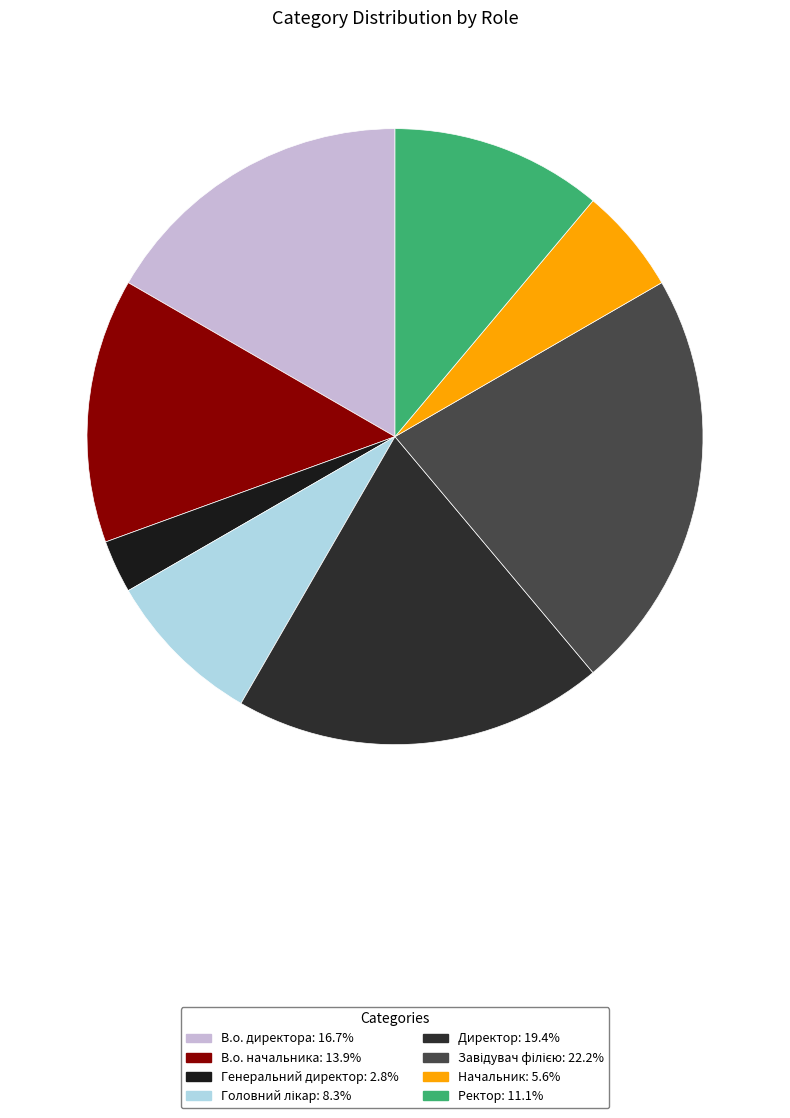

What percentage is the Генеральний директор slice, to the nearest percent?

3%